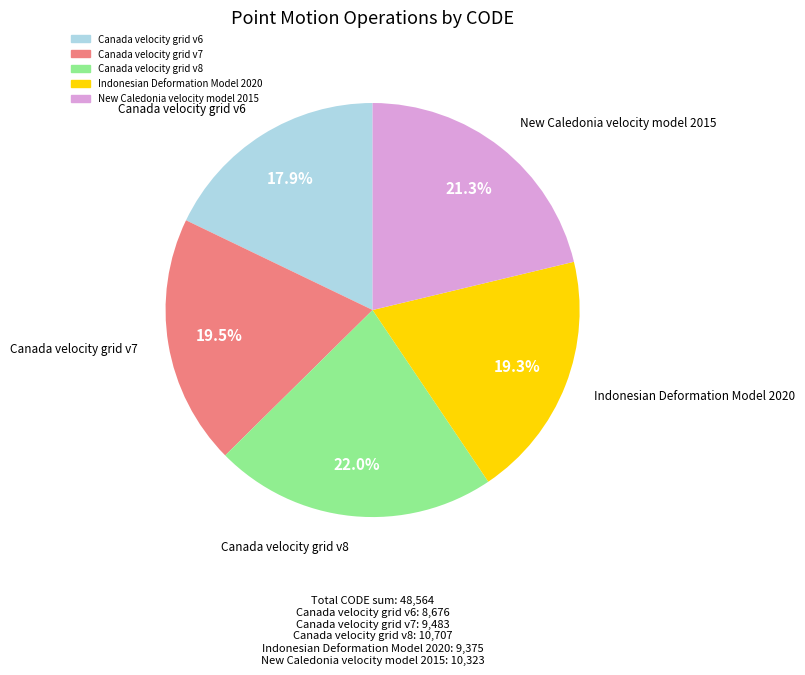

Which category has the smallest portion of the pie?

Canada velocity grid v6